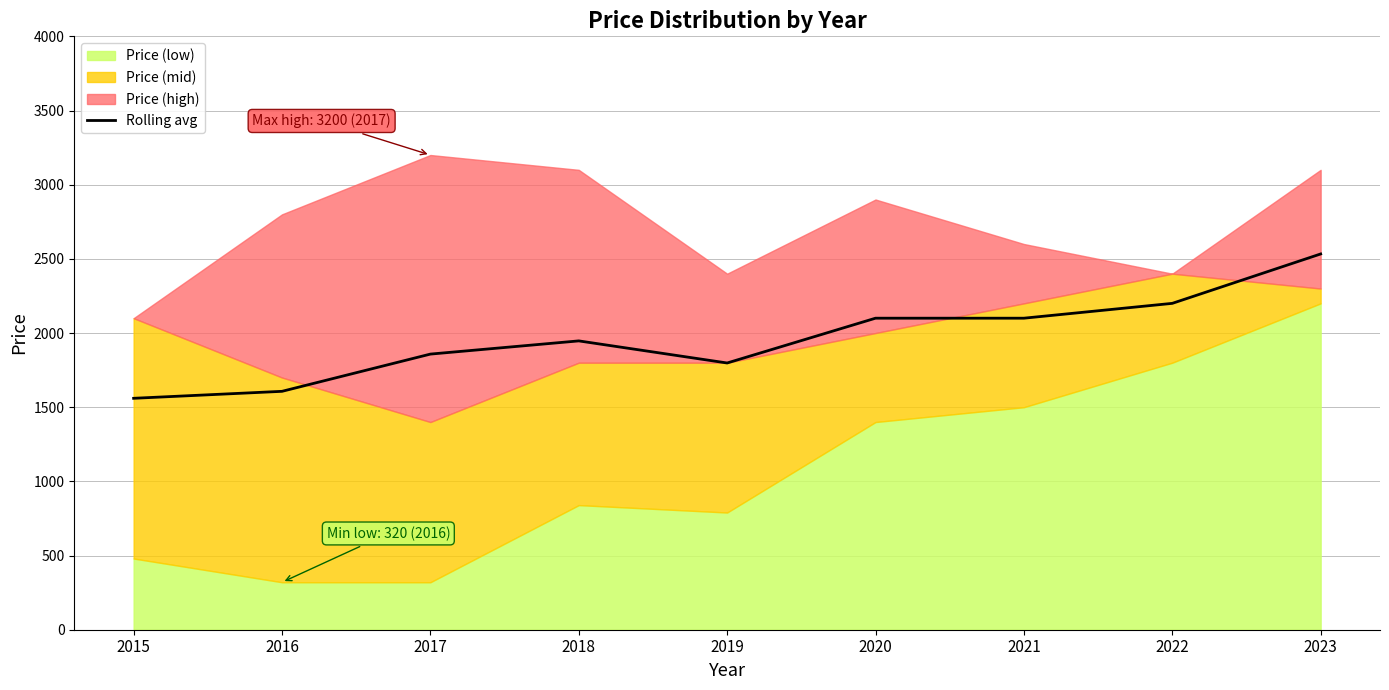

The chart shows a value of 3171 at 2021. True or false?

False